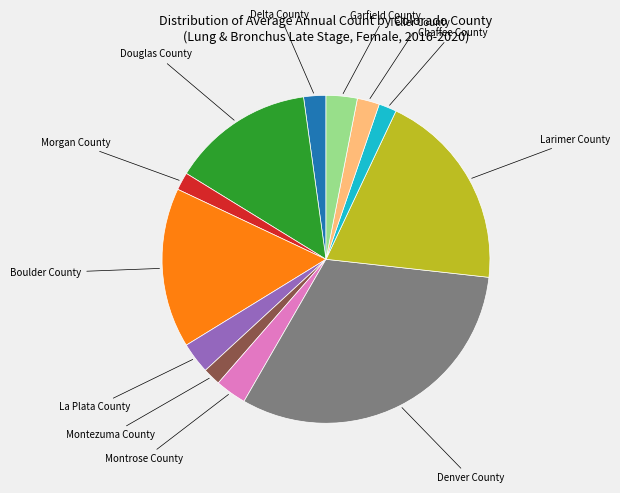

Is there any slice that represents more than half of the pie?

No